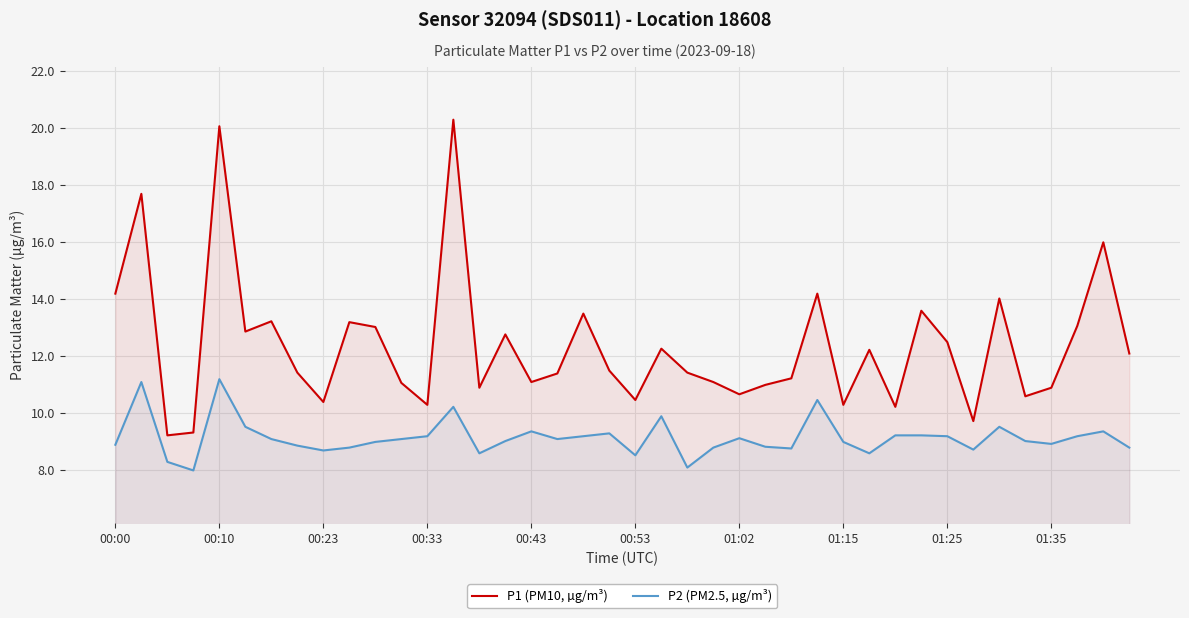

Reading left to right, list all the values displayed in this chart.

P1 (PM10, µg/m³): 14.2	17.7	9.2	9.3	20.1	12.9	13.2	11.4	10.4	13.2	13.0	11.1	10.3	20.3	10.9	12.8	11.1	11.4	13.5	11.5	10.5	12.3	11.4	11.1	10.7	11.0	11.2	14.2	10.3	12.2	10.2	13.6	12.5	9.7	14.0	10.6	10.9	13.1	16.0	12.1
P2 (PM2.5, µg/m³): 8.9	11.1	8.3	8.0	11.2	9.5	9.1	8.9	8.7	8.8	9.0	9.1	9.2	10.2	8.6	9.0	9.4	9.1	9.2	9.3	8.5	9.9	8.1	8.8	9.1	8.8	8.8	10.5	9.0	8.6	9.2	9.2	9.2	8.7	9.5	9.0	8.9	9.2	9.4	8.8